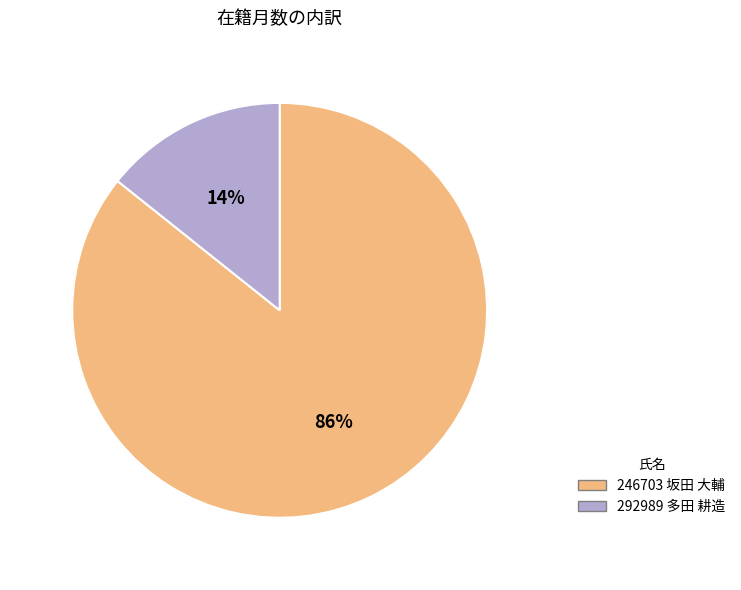

To the nearest percent, what portion does 292989 多田 耕造 represent?

14%